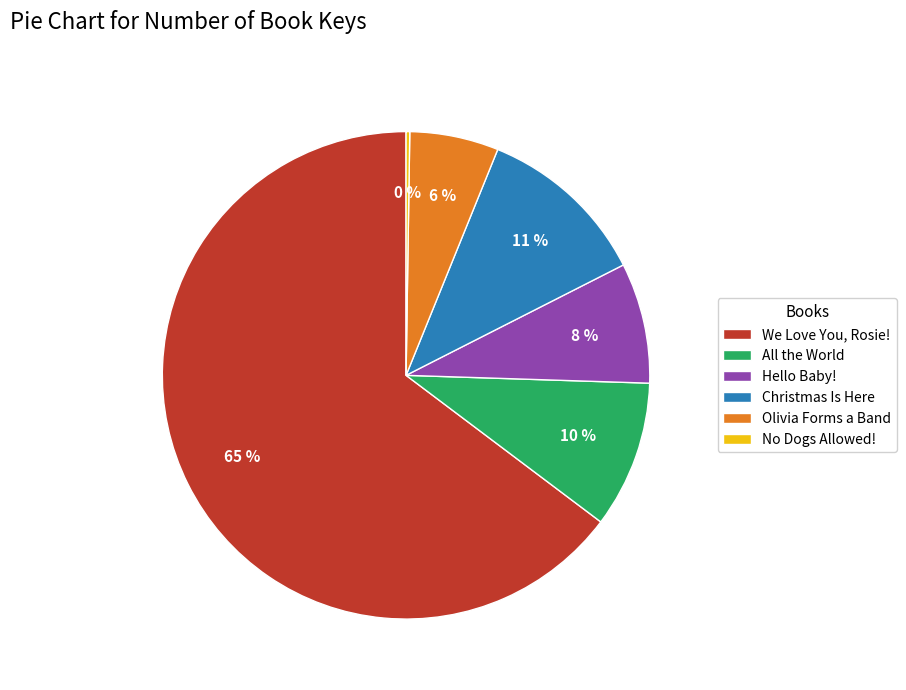

Which category accounts for the majority?

We Love You, Rosie!